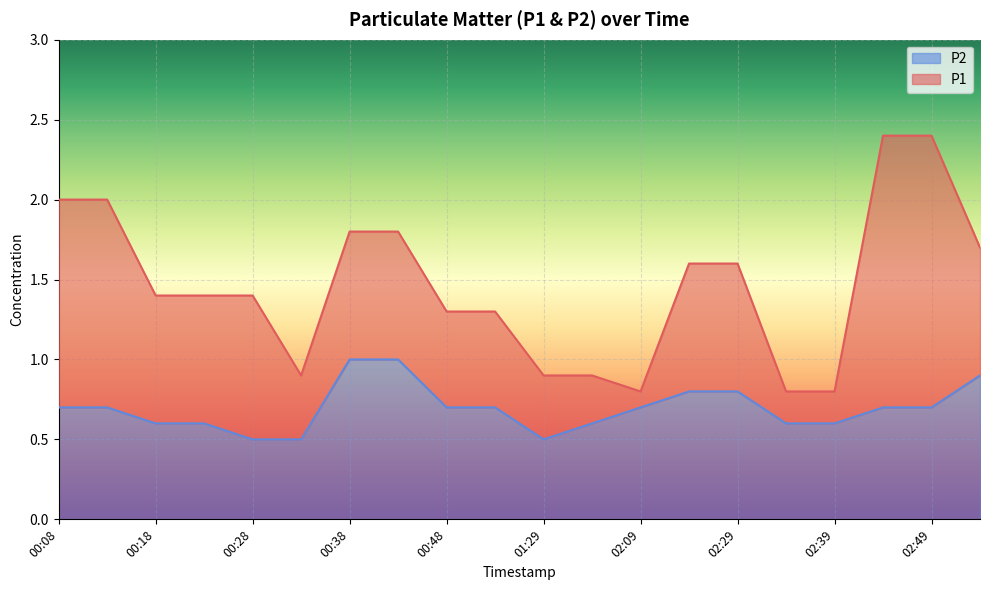

The value of P2 at 00:38 is 1.0. True or false?

True